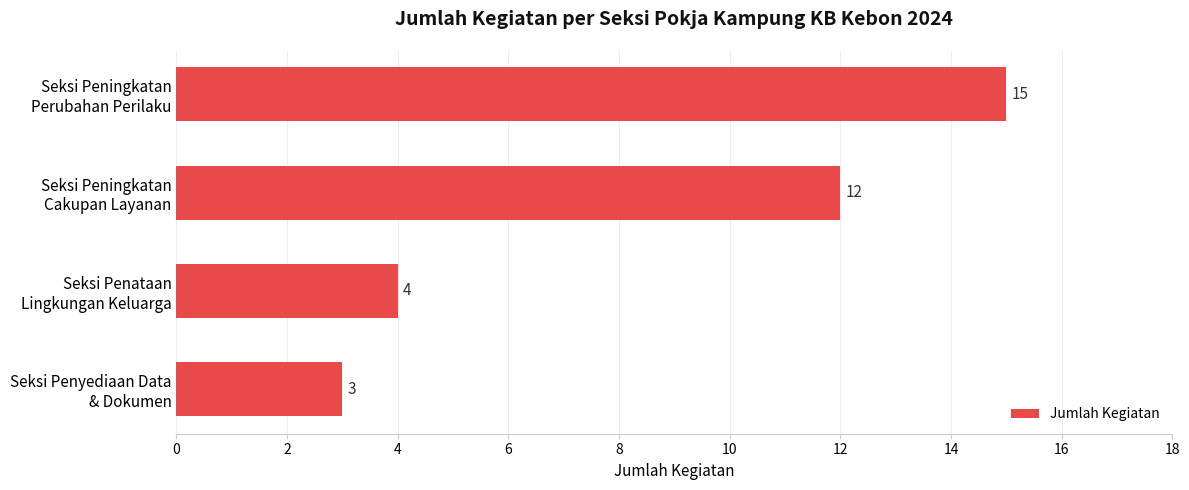

How many bars are there in total?

4